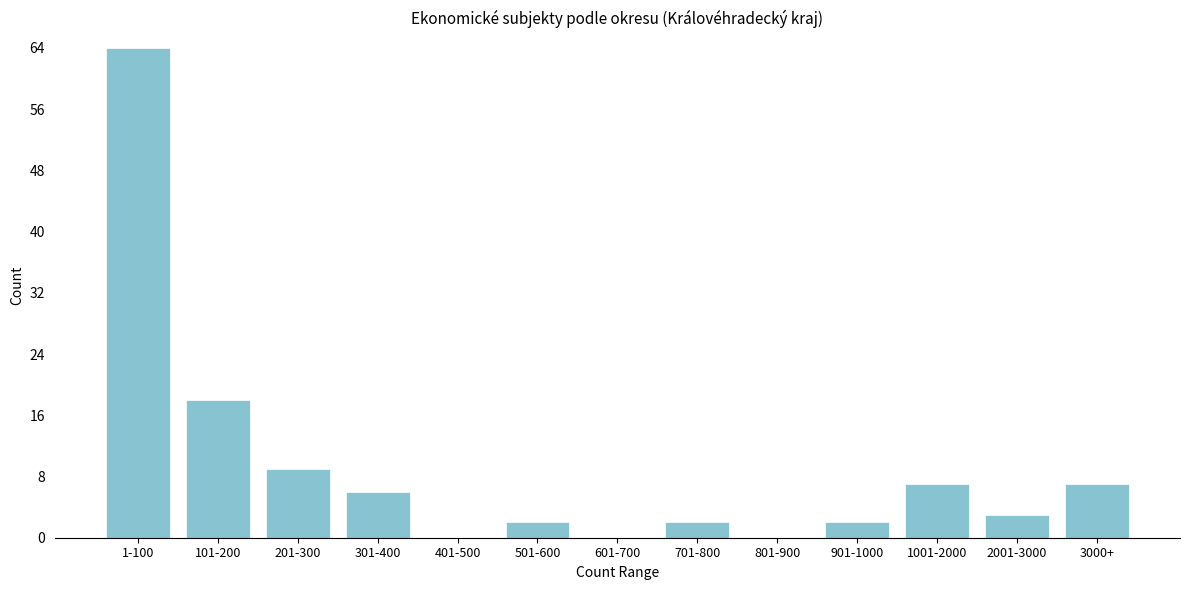

Reading right to left, transcribe all the data shown in this chart.

3000+=7	2001-3000=3	1001-2000=7	901-1000=2	801-900=0	701-800=2	601-700=0	501-600=2	401-500=0	301-400=6	201-300=9	101-200=18	1-100=64